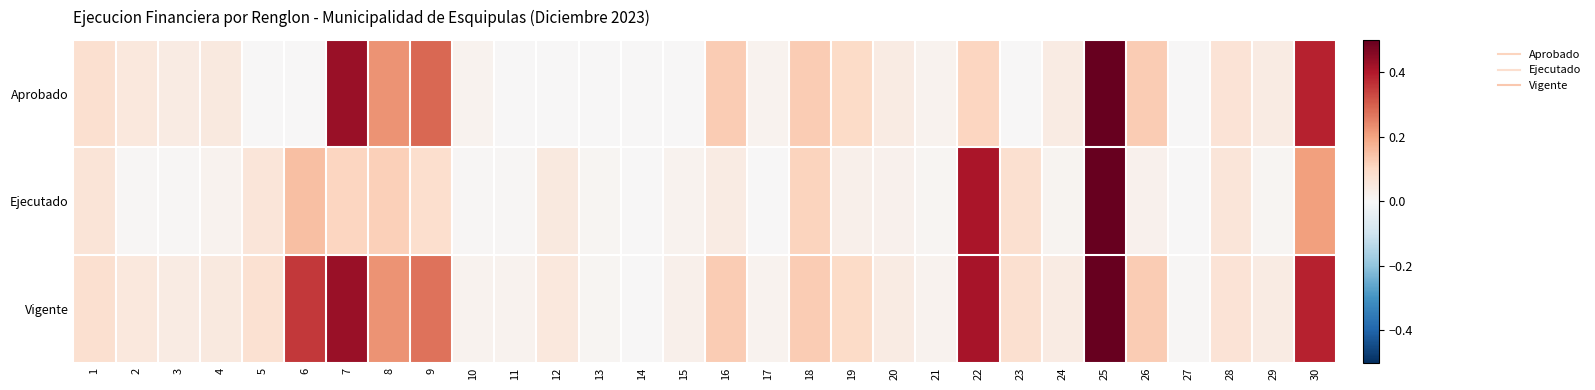

Rank the series at 27 from lowest to highest value.

Aprobado, Ejecutado, Vigente